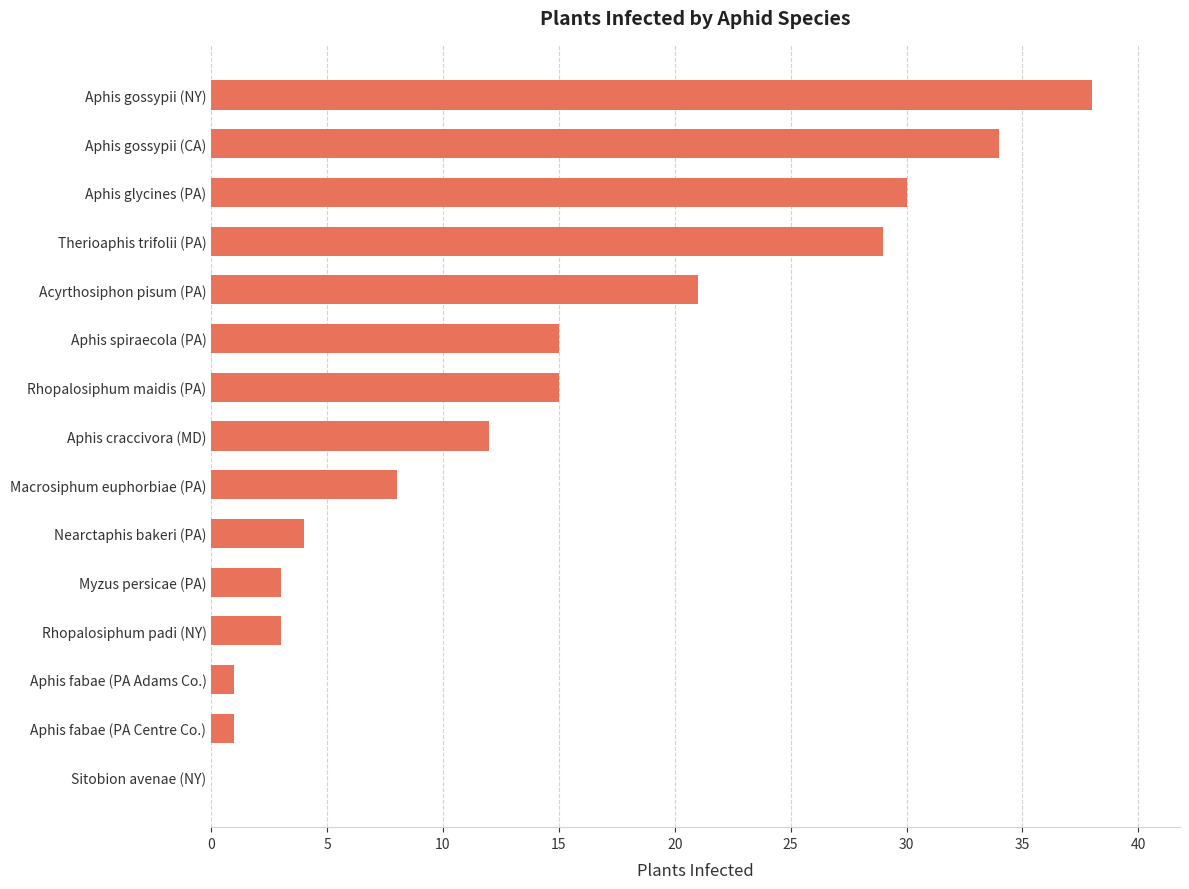

Between Aphis spiraecola (PA) and Aphis craccivora (MD), which is larger?

Aphis spiraecola (PA)